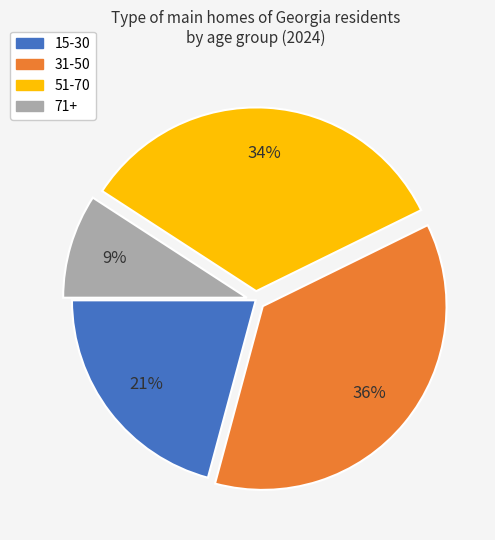

Which has a higher value, 71+ or 51-70?

51-70